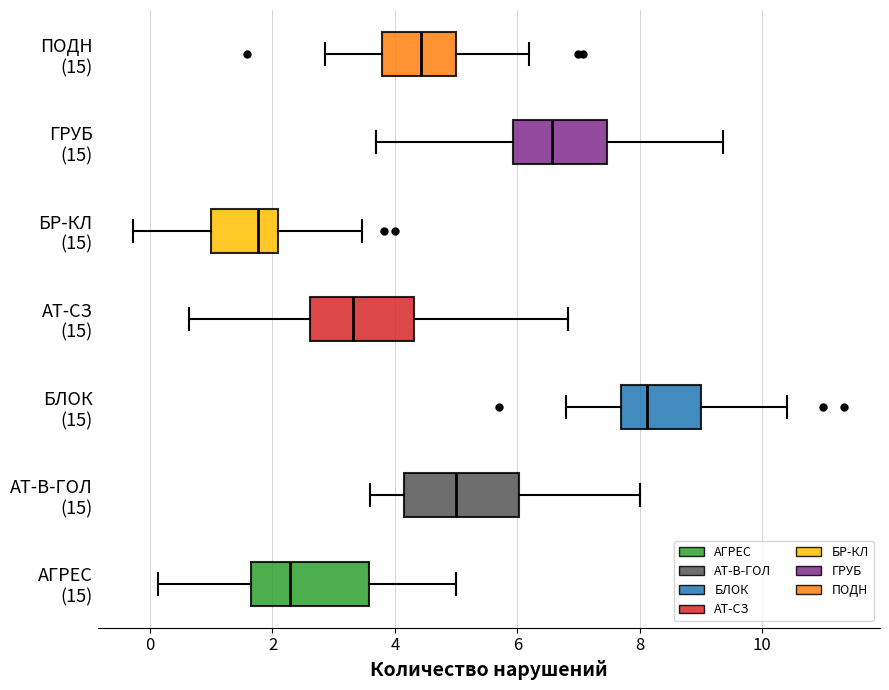

Where does the right whisker of the box for ГРУБ (15) end on the x-axis? The values are not printed on the chart, so give them approximately, as read against the axis.

9.4